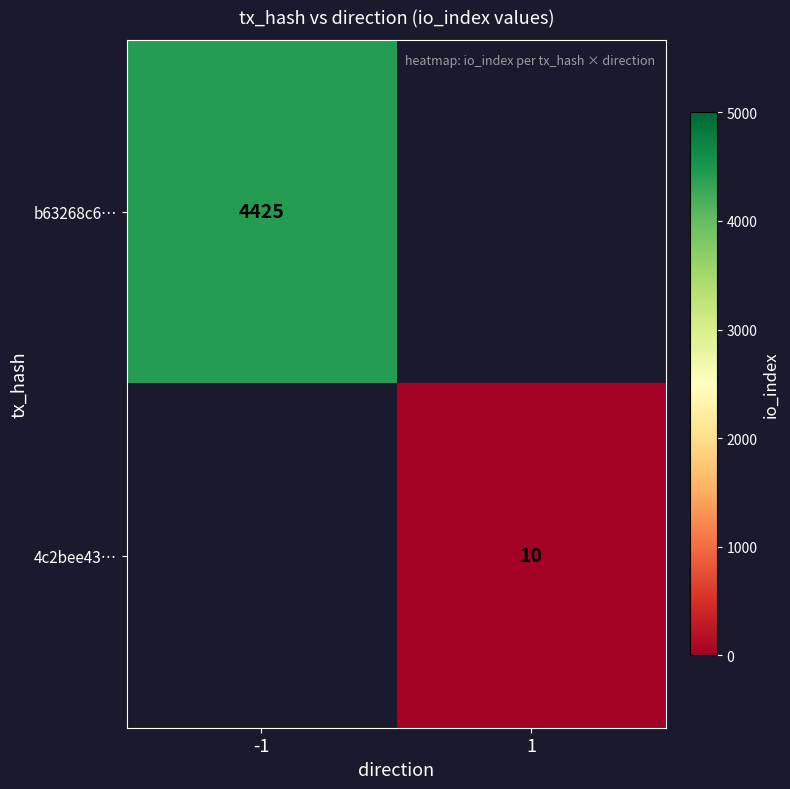

The b63268c6… series shows 6815.9 at -1. True or false?

False